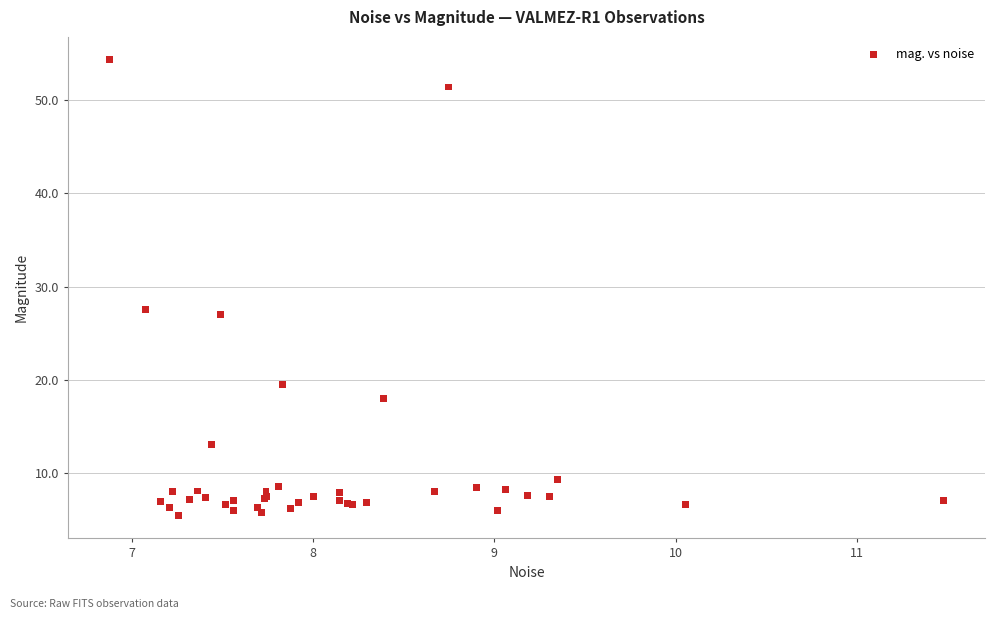

What Y value in the scatter plot is closest to 29?

27.6